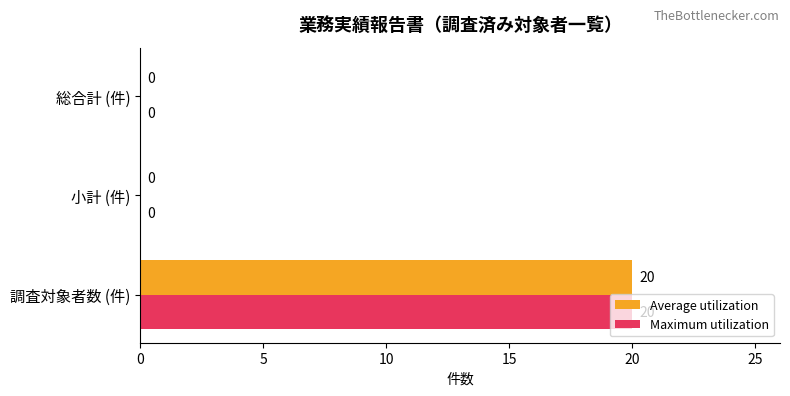

What are all the series names shown in the legend?

Average utilization, Maximum utilization